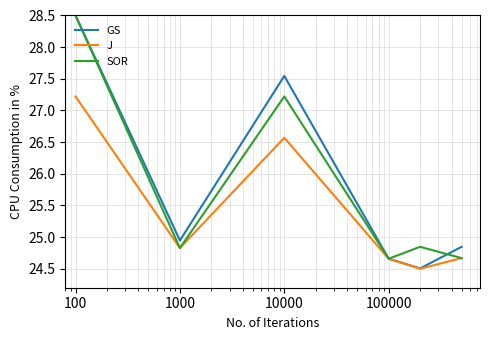

Which series has the widest spread of values?

GS